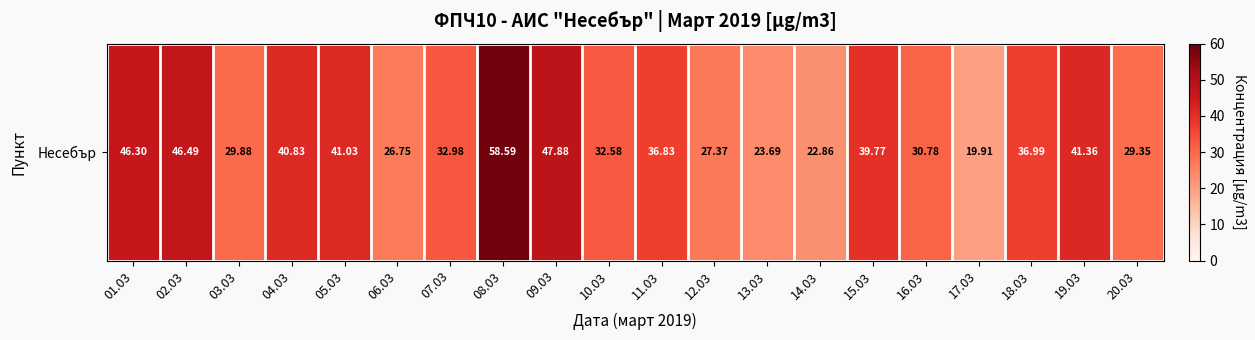

Reading left to right, extract all data points from this chart.

46.3	46.5	29.9	40.8	41.0	26.8	33.0	58.6	47.9	32.6	36.8	27.4	23.7	22.9	39.8	30.8	19.9	37.0	41.4	29.4